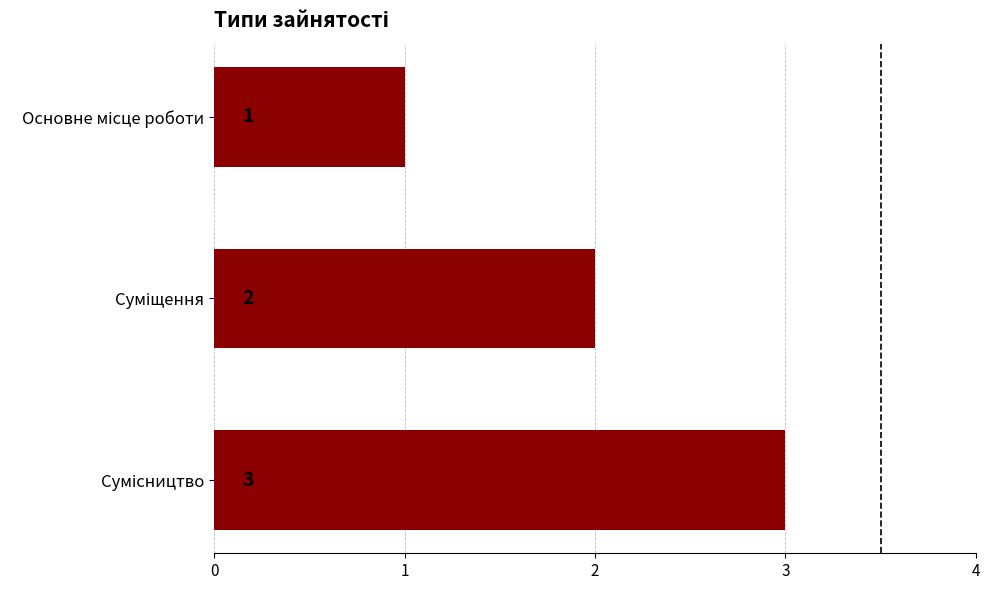

What is the sum of all values?

6